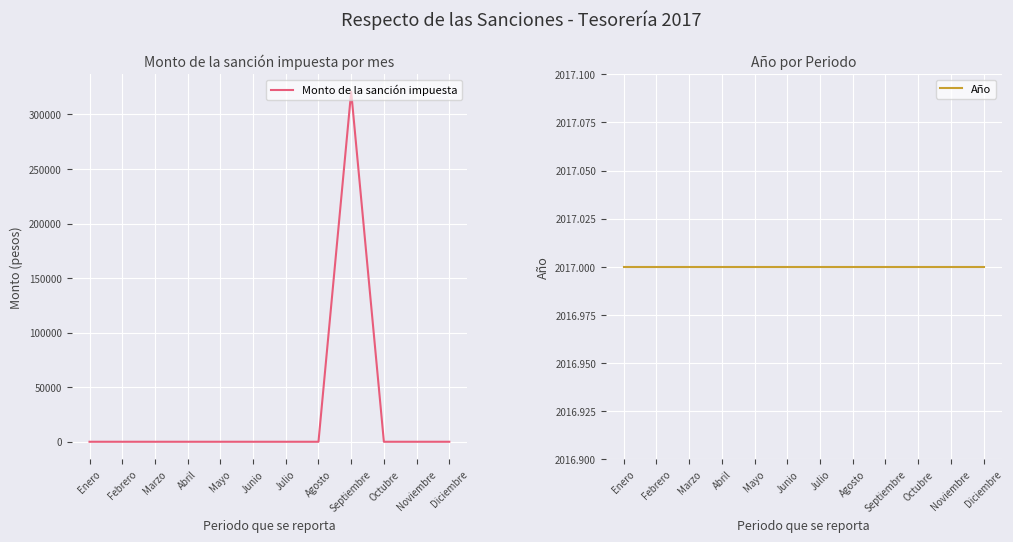

The Monto de la sanción impuesta series shows 171190.7 at Marzo. True or false?

False